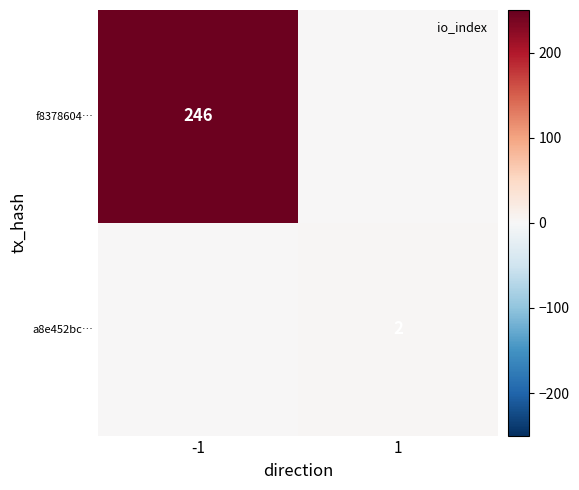

What is the difference between the maximum and minimum values in the f8378604… series?

246